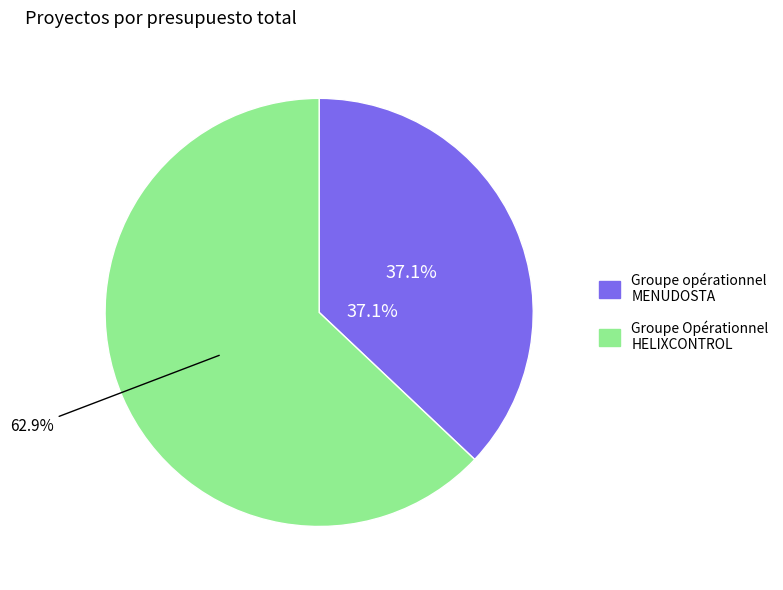

Combined, do Groupe Opérationnel HELIXCONTROL and Groupe opérationnel MENUDOSTA account for over 50%?

Yes